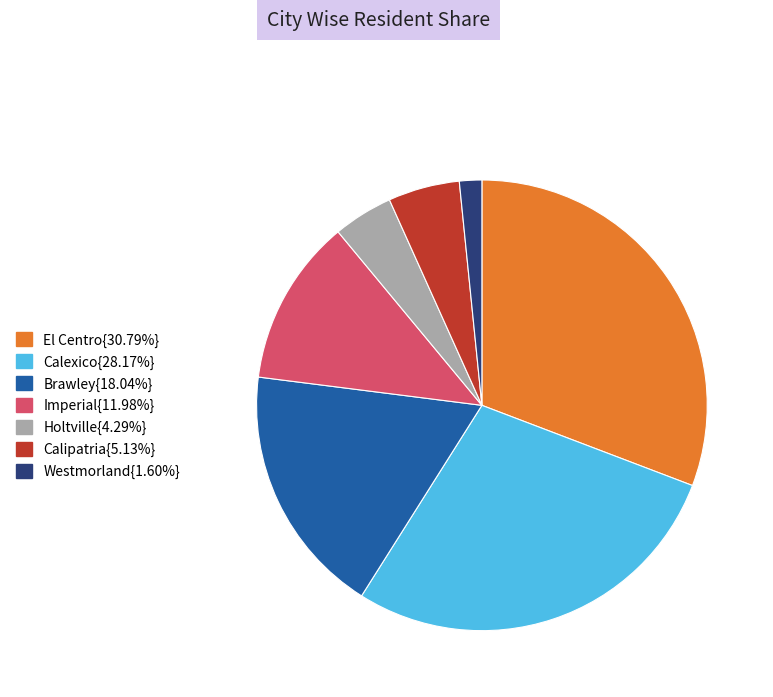

Is there a majority slice in this chart?

No